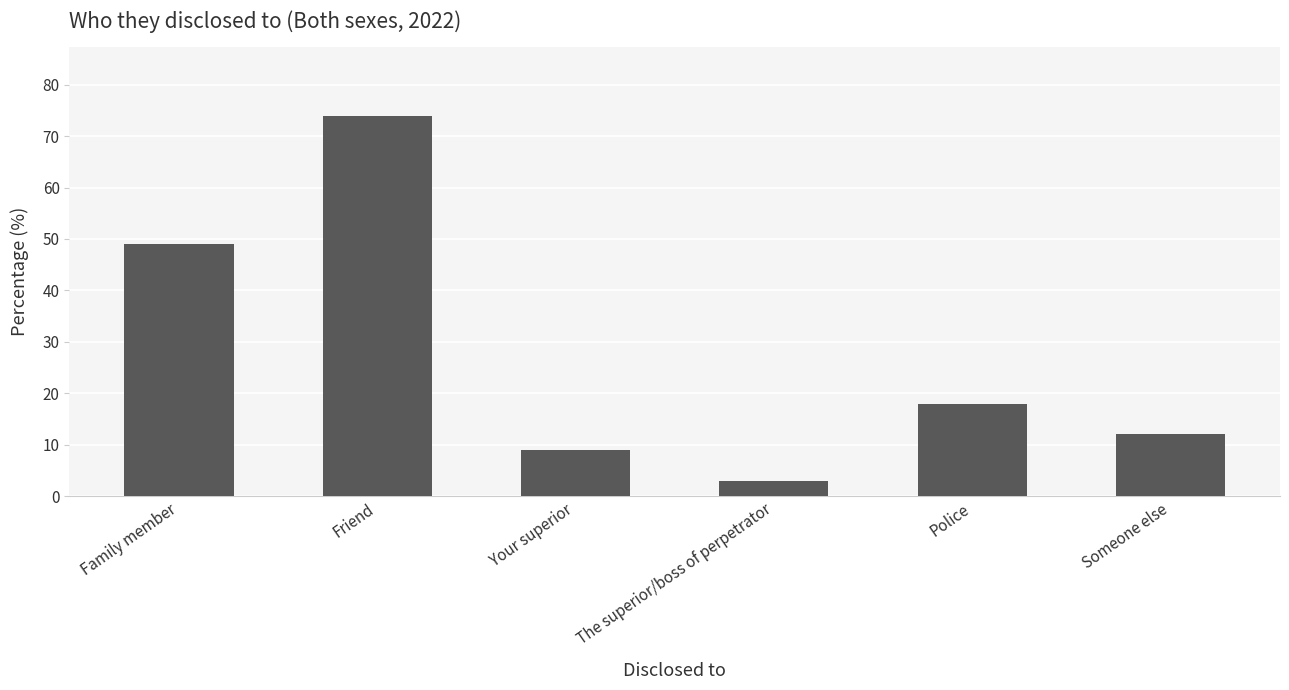

What is the change in value from Friend to Someone else?

-62